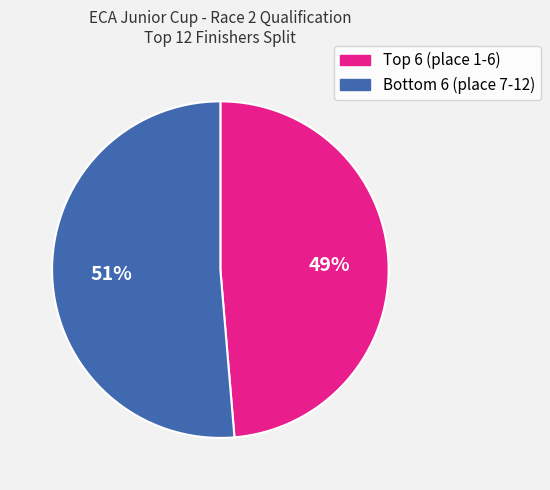

Is there a majority slice in this chart?

Yes